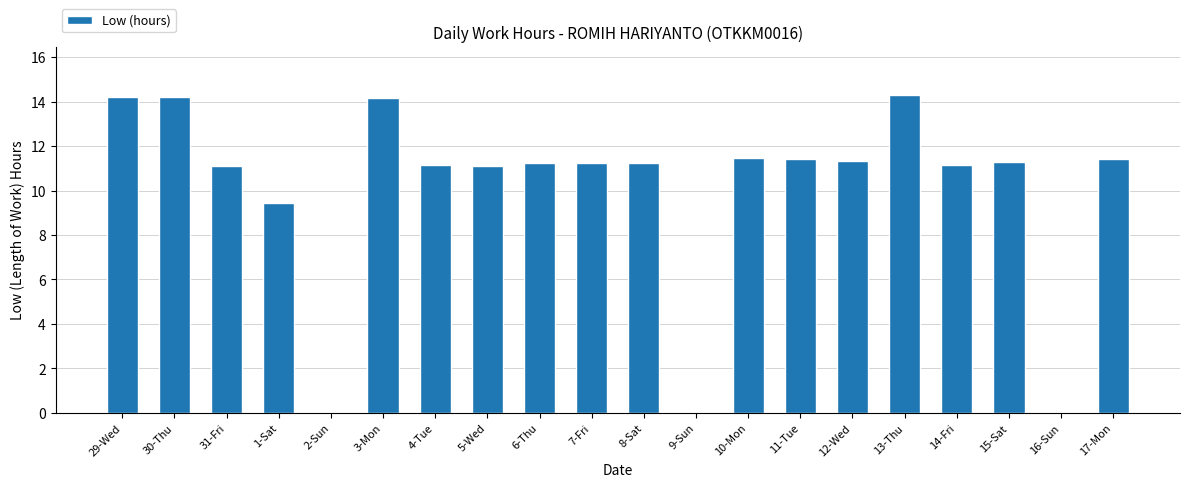

Are the bars horizontal?

No